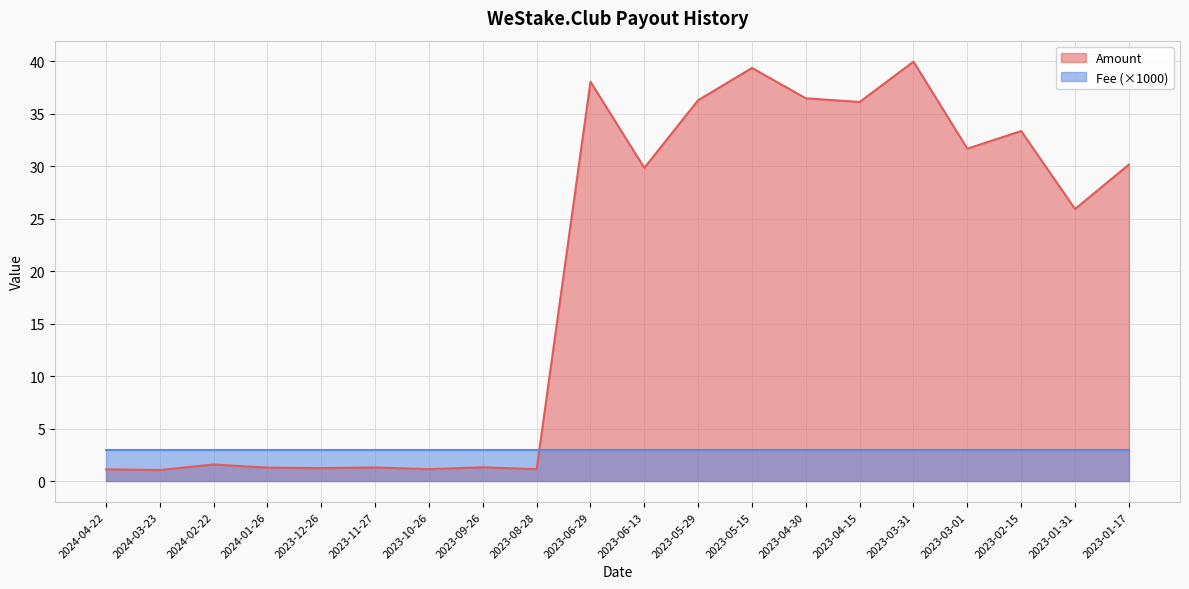

At which label does the data first exceed 29?

2023-06-29